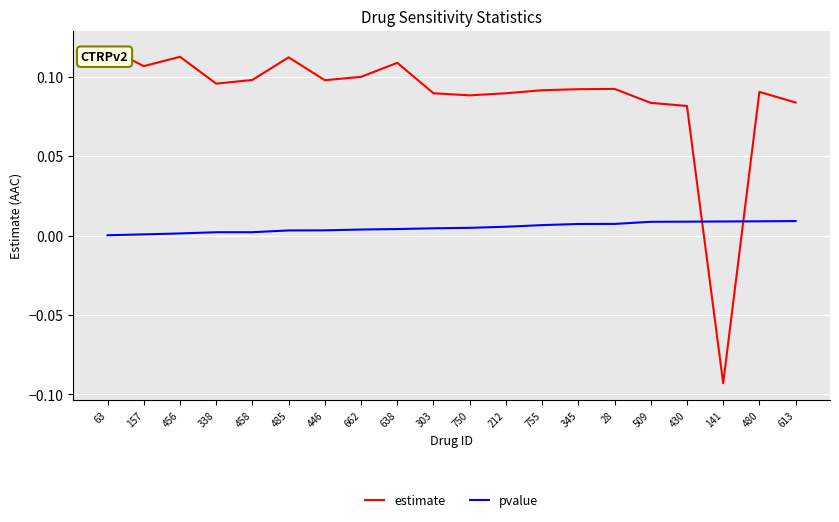

The pvalue series shows 0.0 at 755. True or false?

True